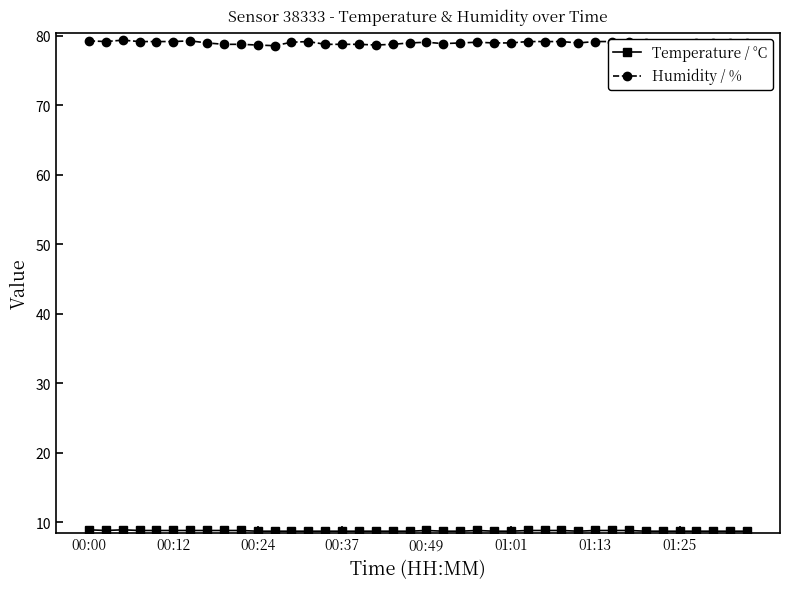

At how many categories does at least one series exceed 28?

40